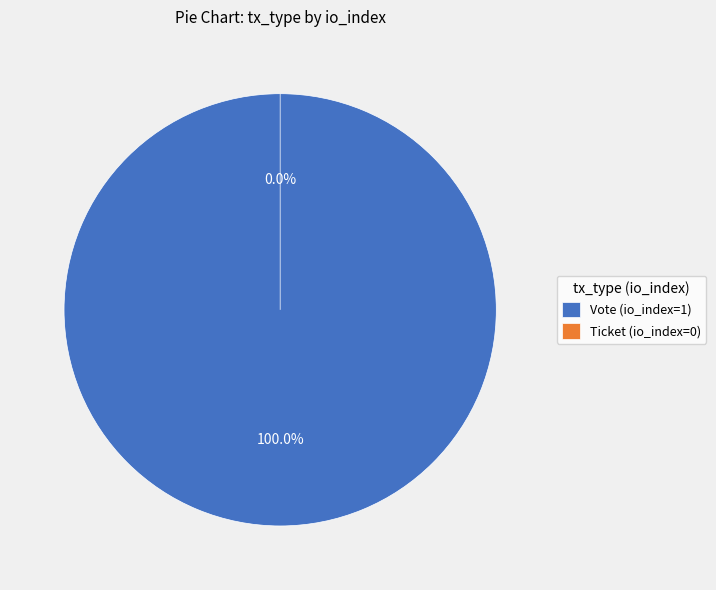

What percentage do Ticket (io_index=0) and Vote (io_index=1) together represent?

100.0%